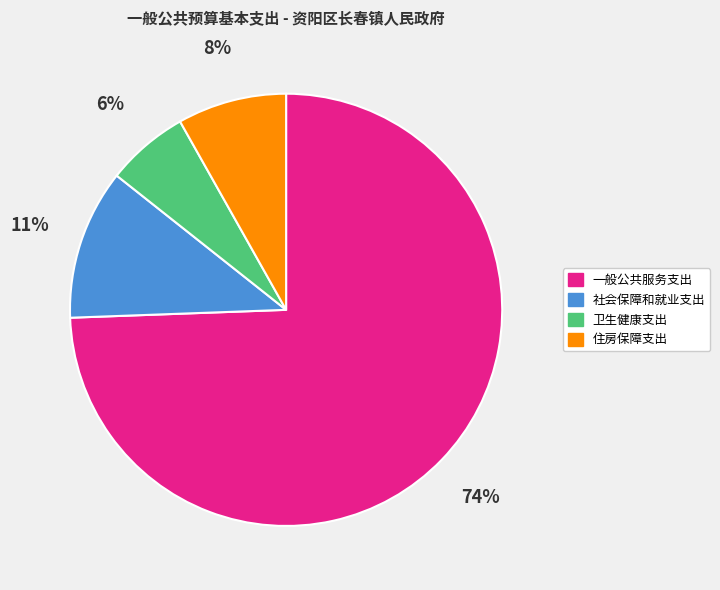

To the nearest percent, what percentage of the pie is 社会保障和就业支出?

11%